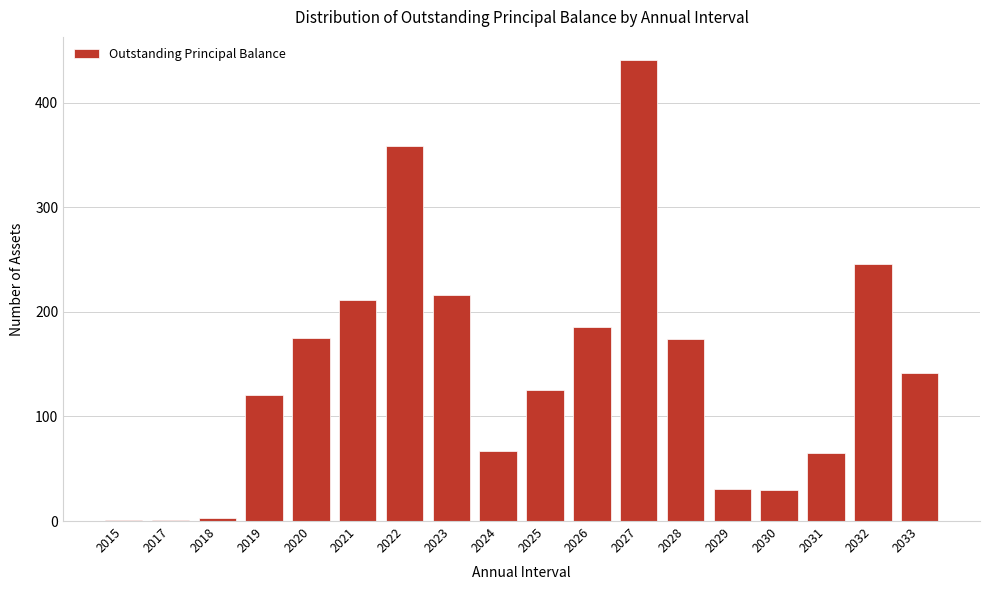

The value at 2022 is 359. True or false?

True